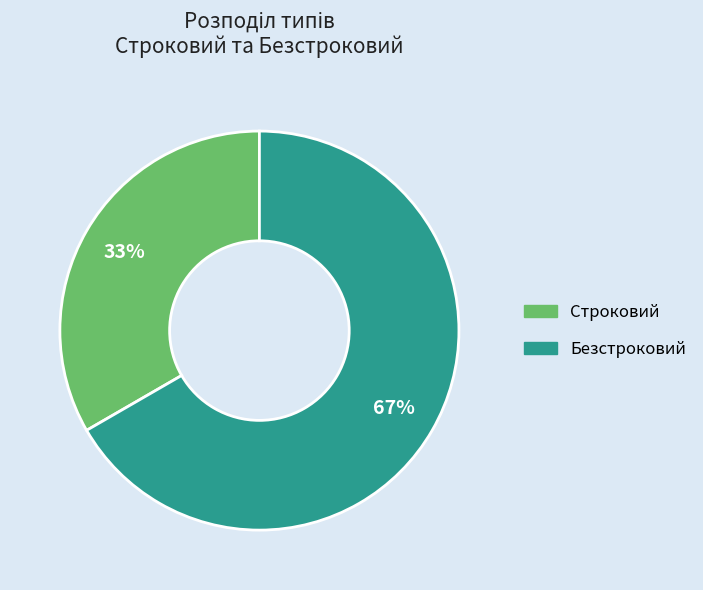

Is it true that Безстроковий is 57% of the pie?

False